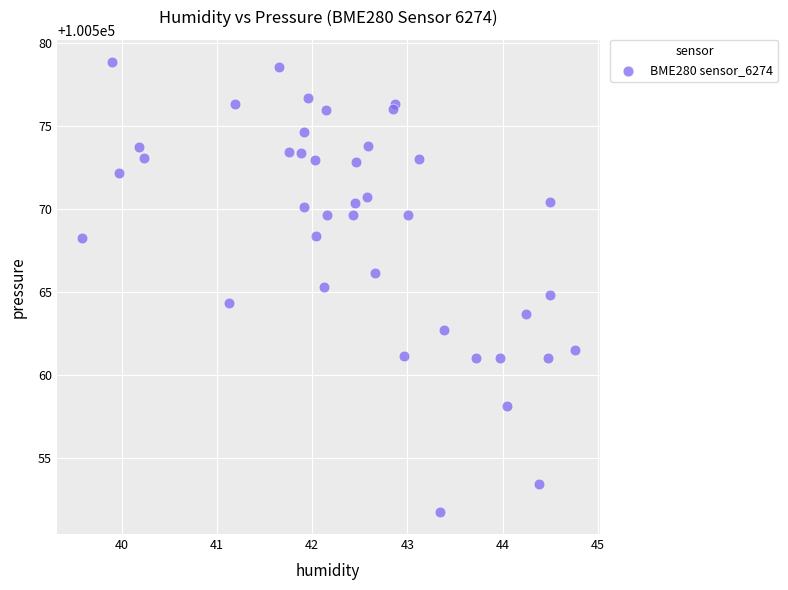

What is the range of Y values (max minus min)?

27.1